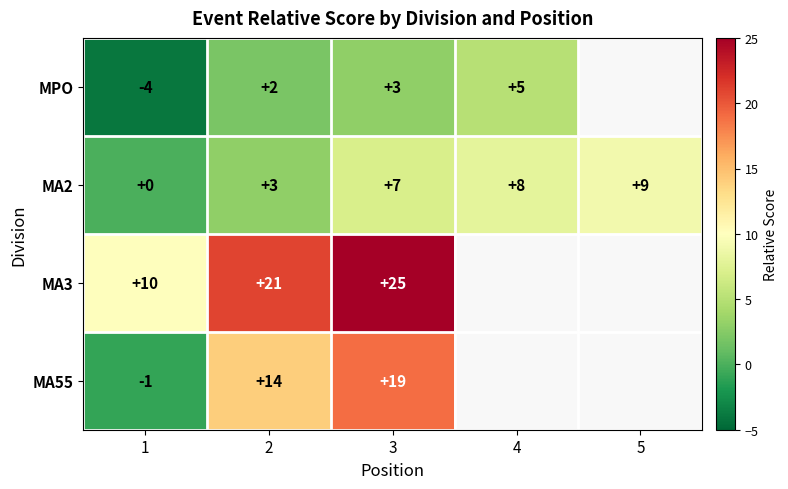

At how many categories does at least one series exceed 21?

1